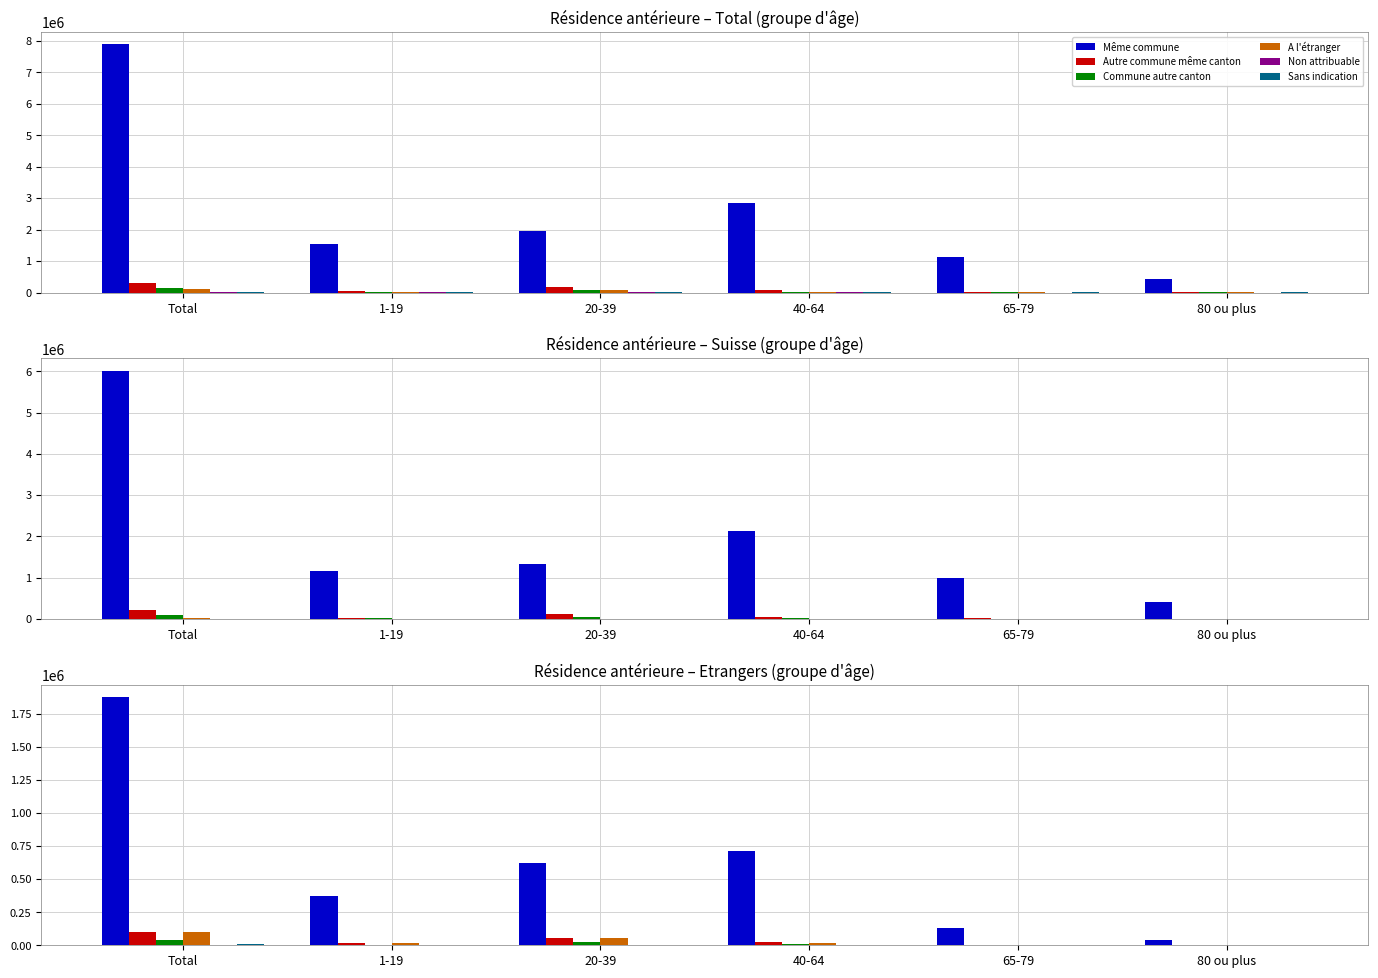

What is the difference between the Sans indication values at 1-19 and 65-79?

2324